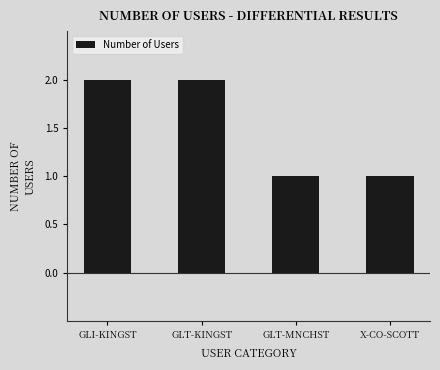

What is the average value?

2